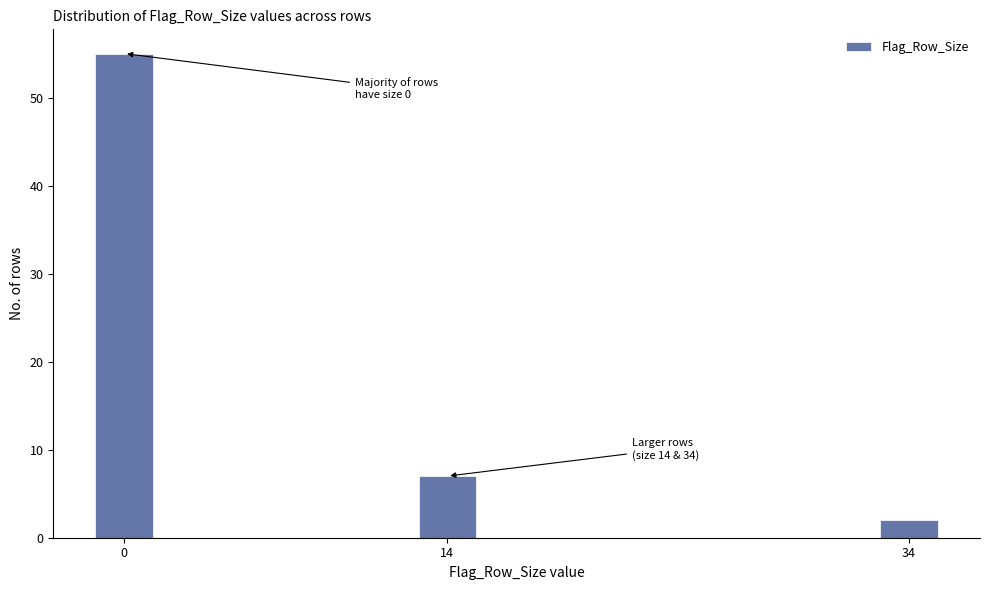

Reading right to left, what are all the values shown in this chart?

2	7	55